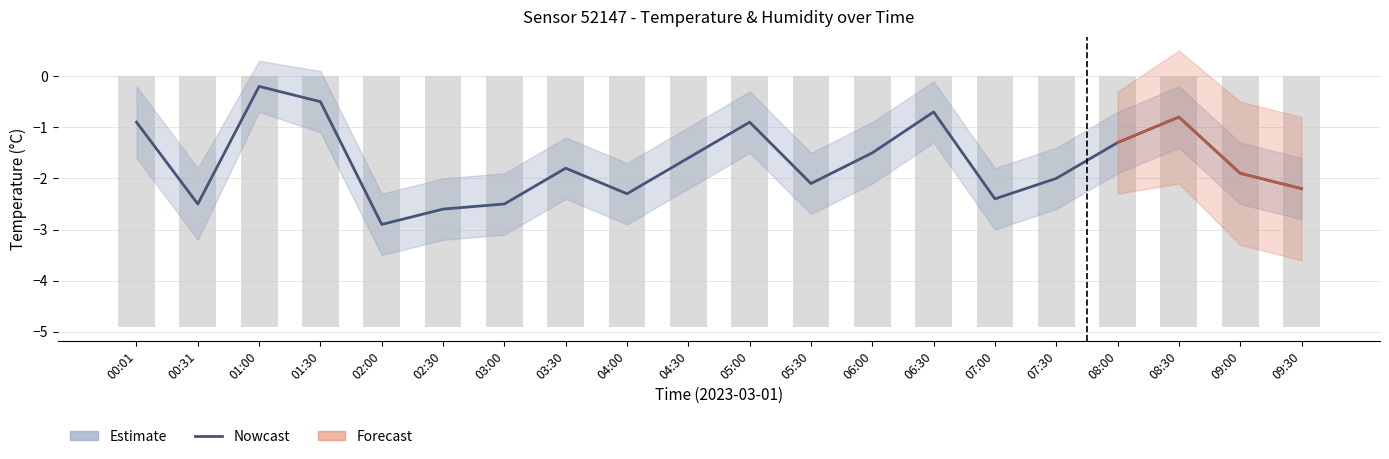

What is the label of the 1st bar from the left?

00:01